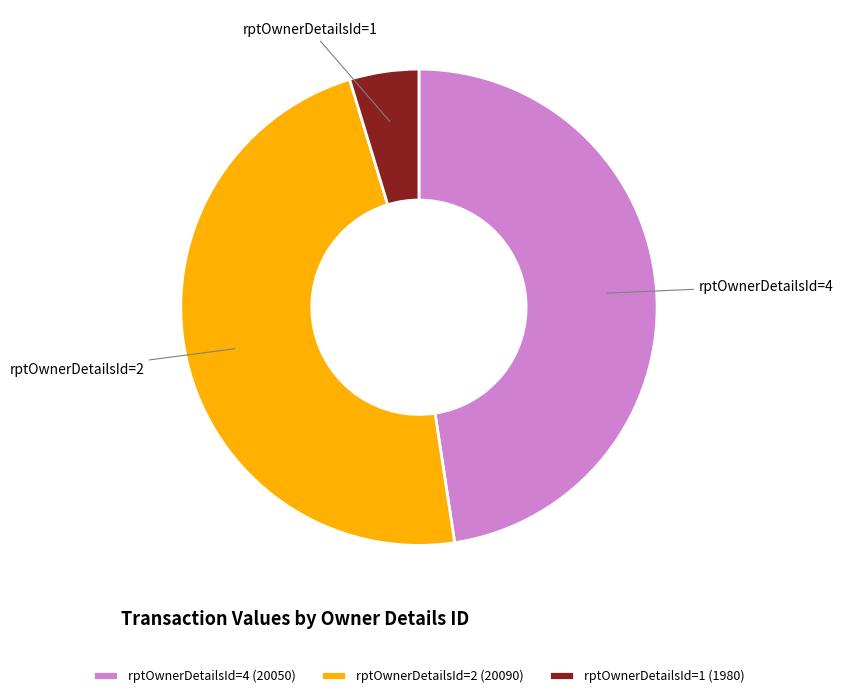

Count the number of slices in the pie.

3